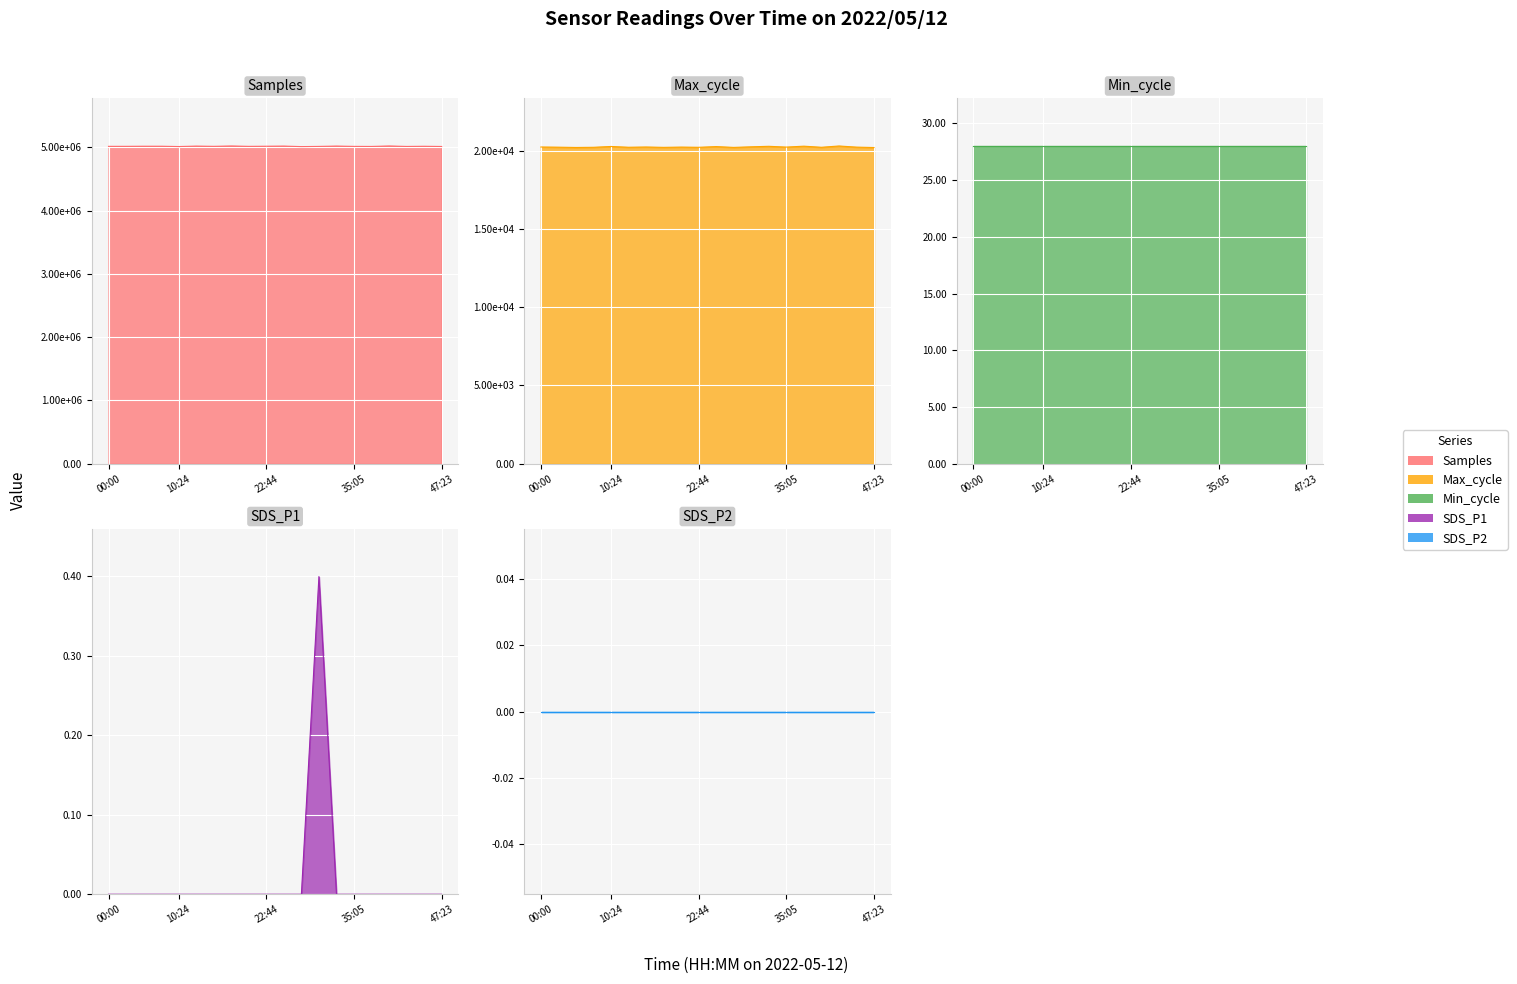

True or false: Samples and Max_cycle cross at least once.

False